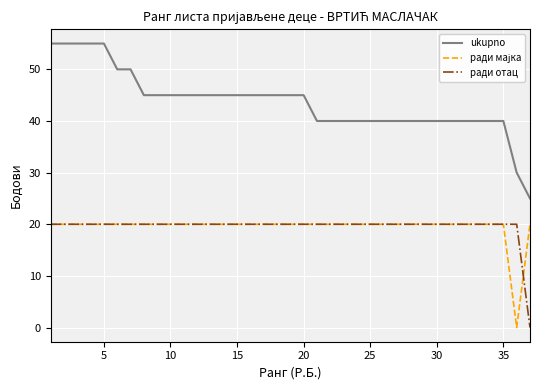

Which series has the widest spread of values?

ukupno